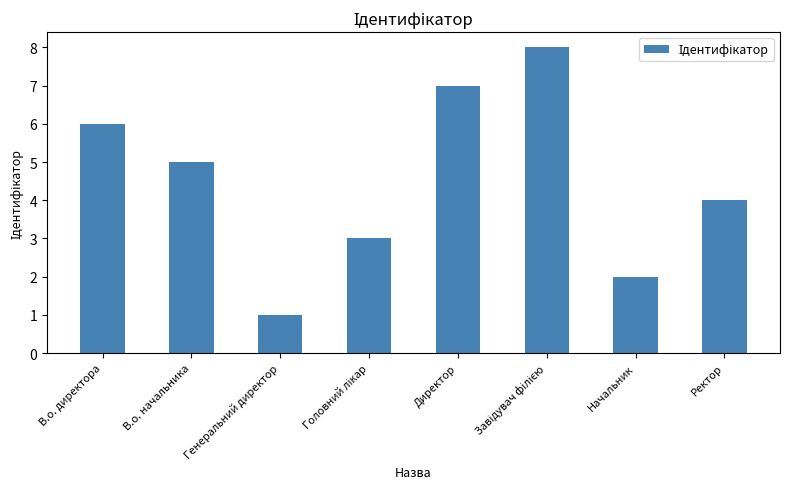

What position from the left is Ректор?

8